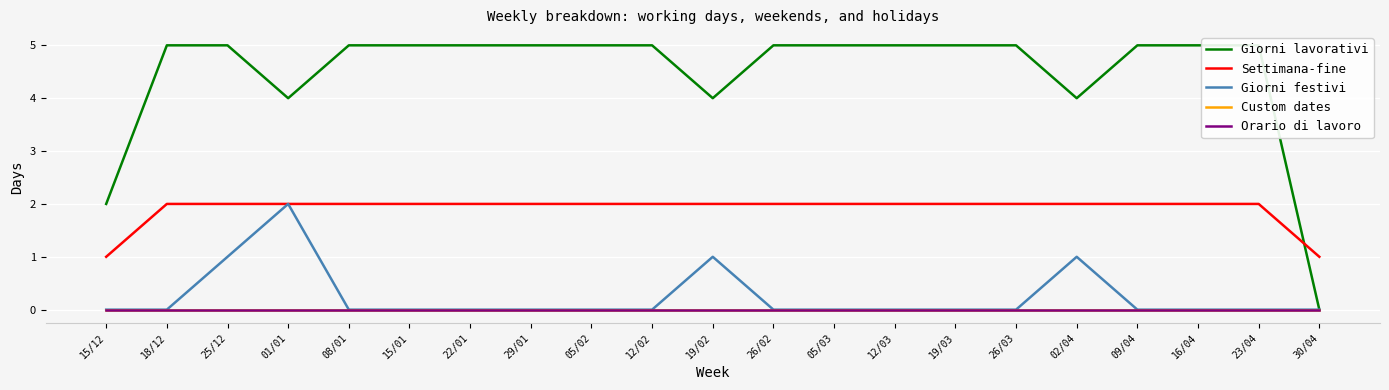

Which series has the largest range (max minus min)?

Giorni lavorativi